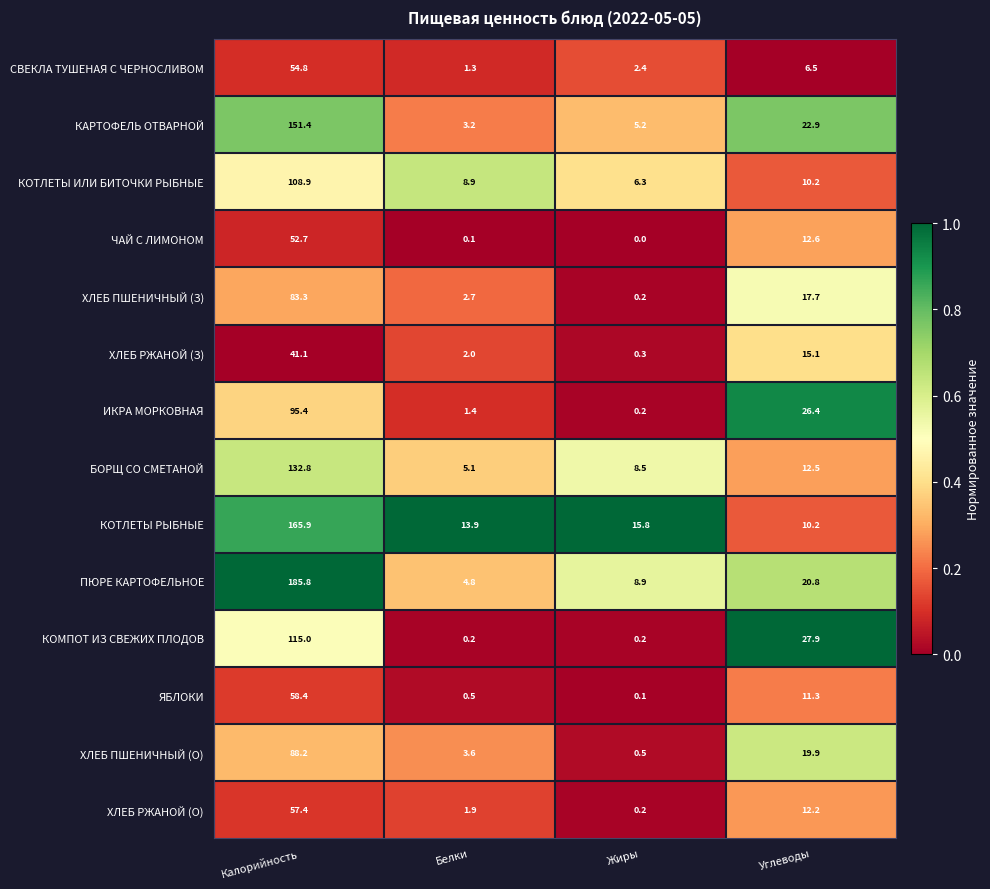

Count the number of categories in the chart.

4